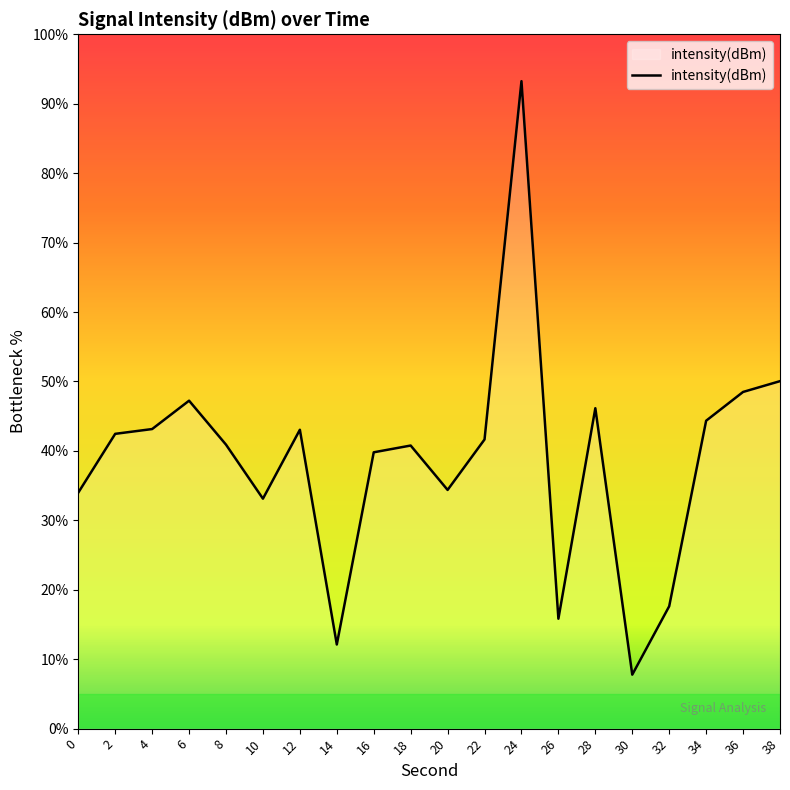

How many lines are shown in the chart?

1